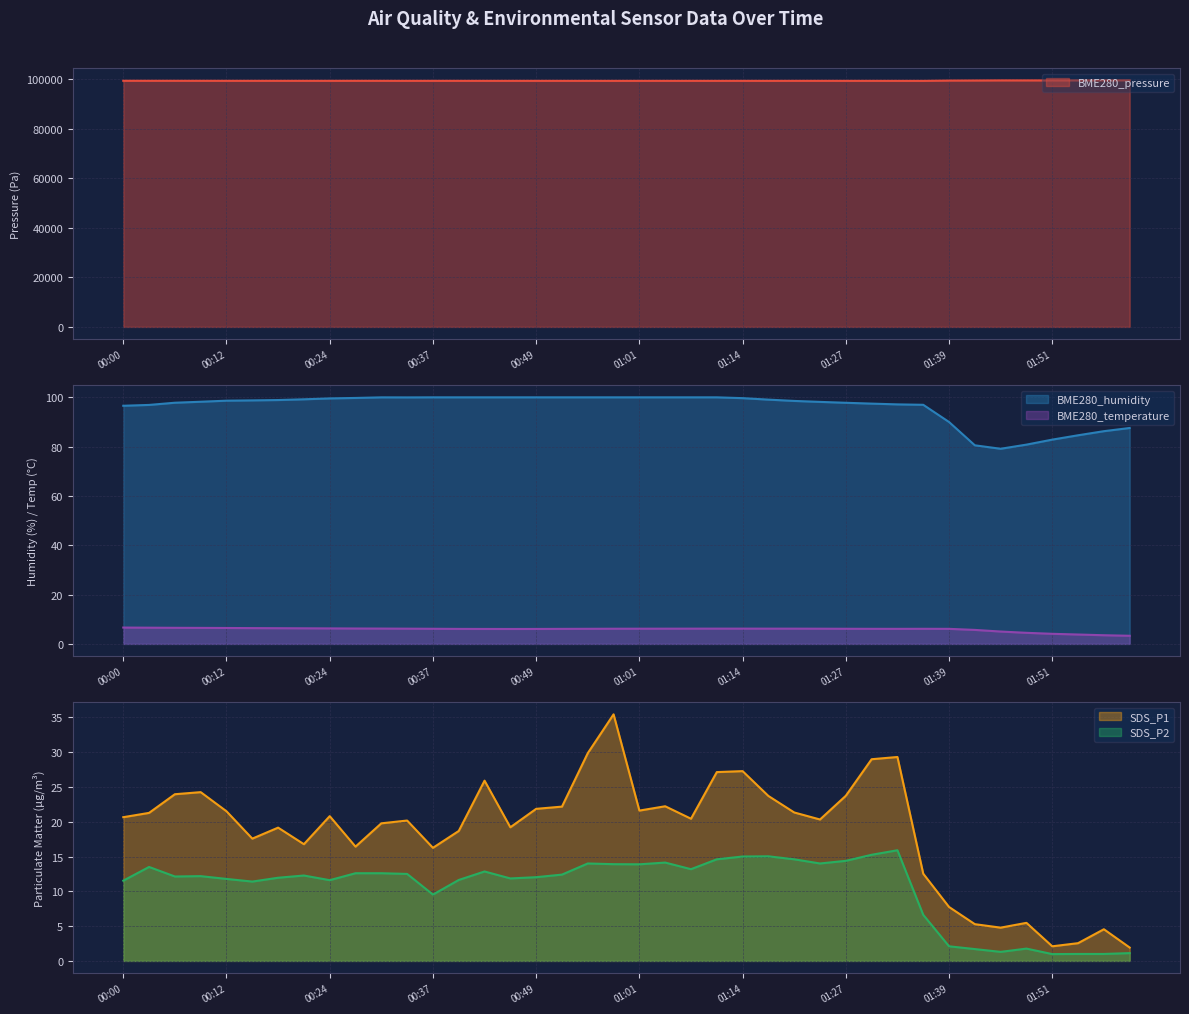

True or false: SDS_P2 and SDS_P1 intersect in this chart.

False